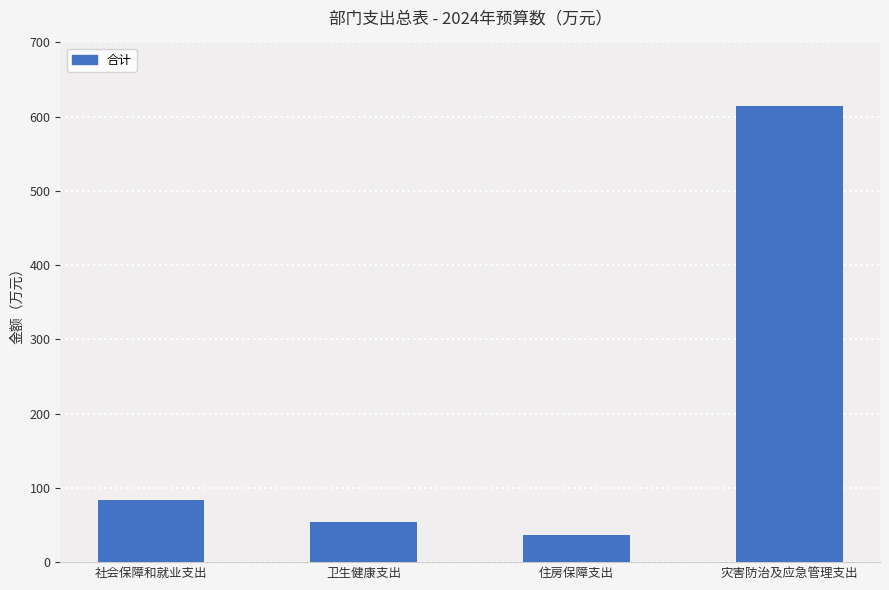

What is the label of the 2nd bar from the right?

住房保障支出